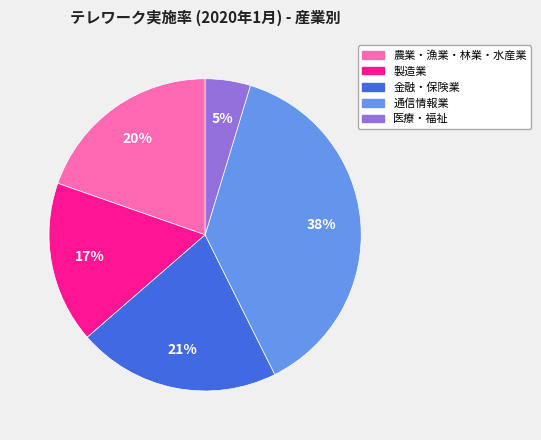

Is it true that 通信情報業 is 38% of the pie?

True